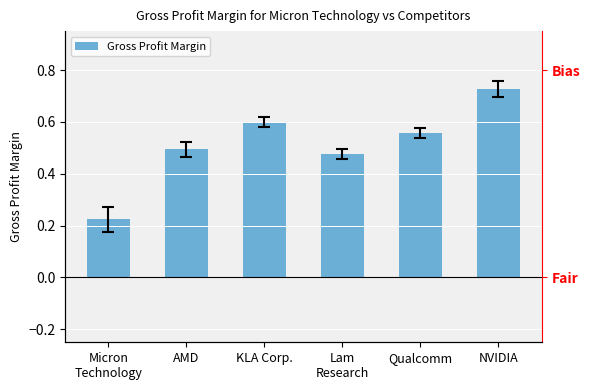

Does the chart contain stacked bars?

No